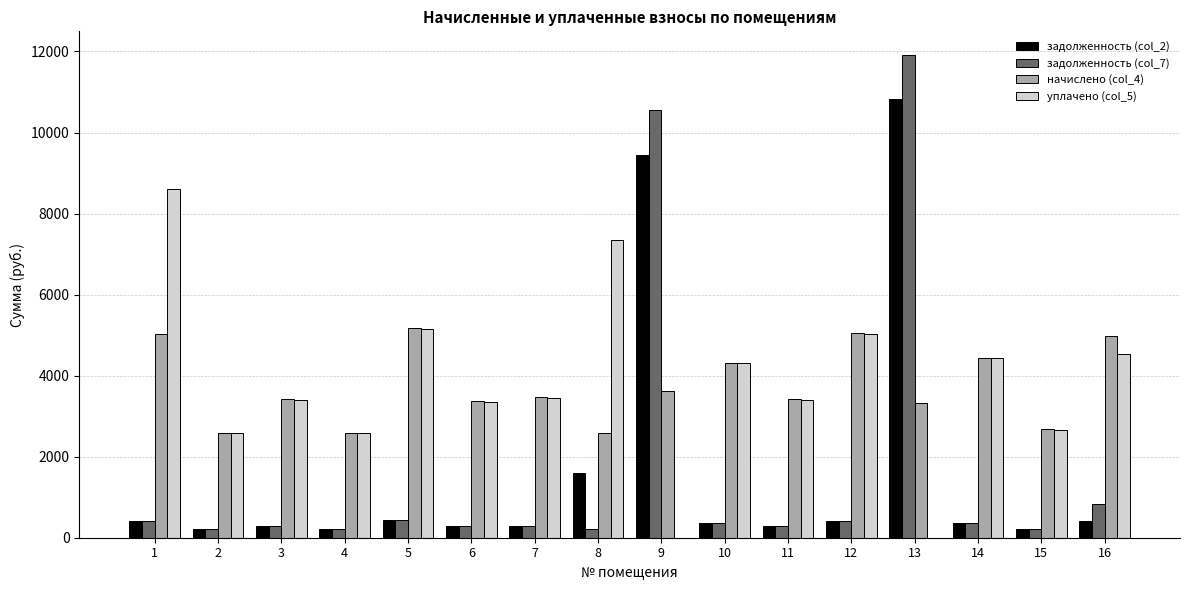

What is the total value across all series at 5?

11176.6